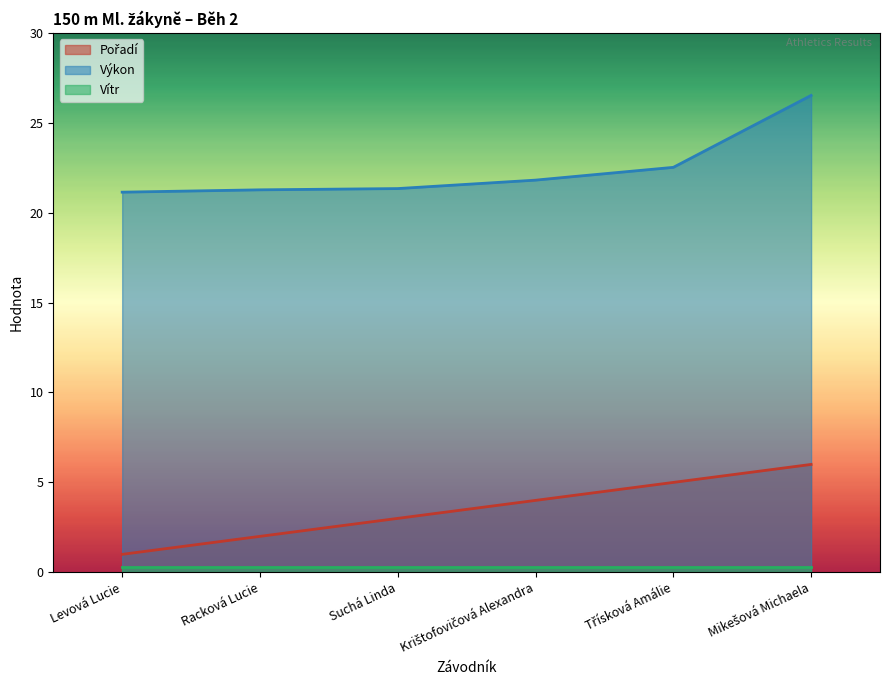

At how many categories does at least one series exceed 8?

6